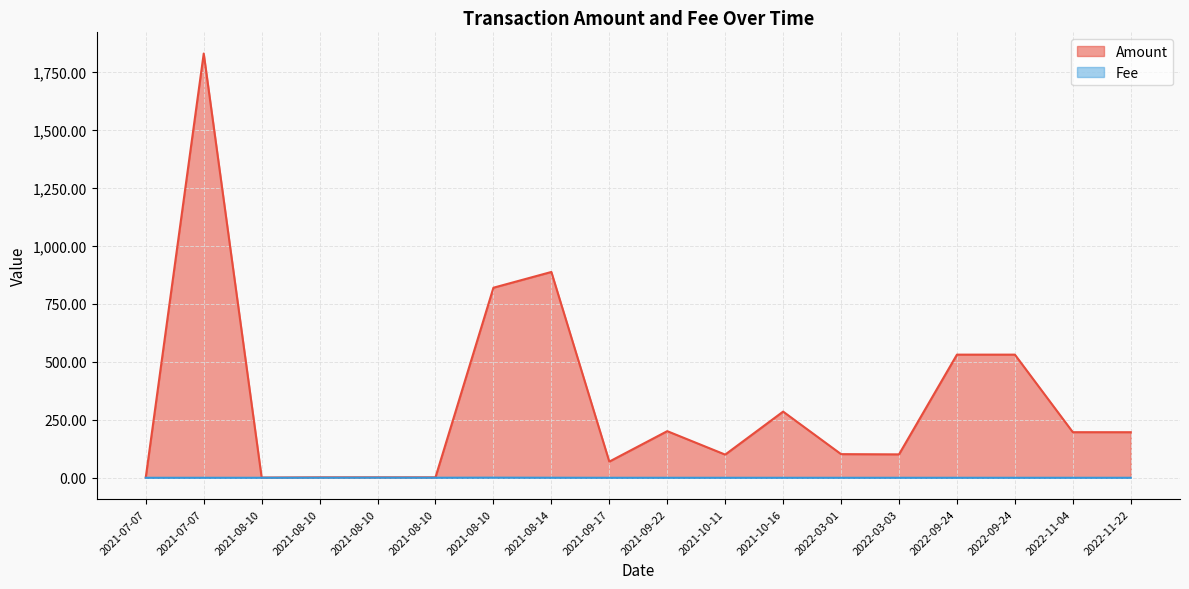

How many lines are shown in the chart?

2